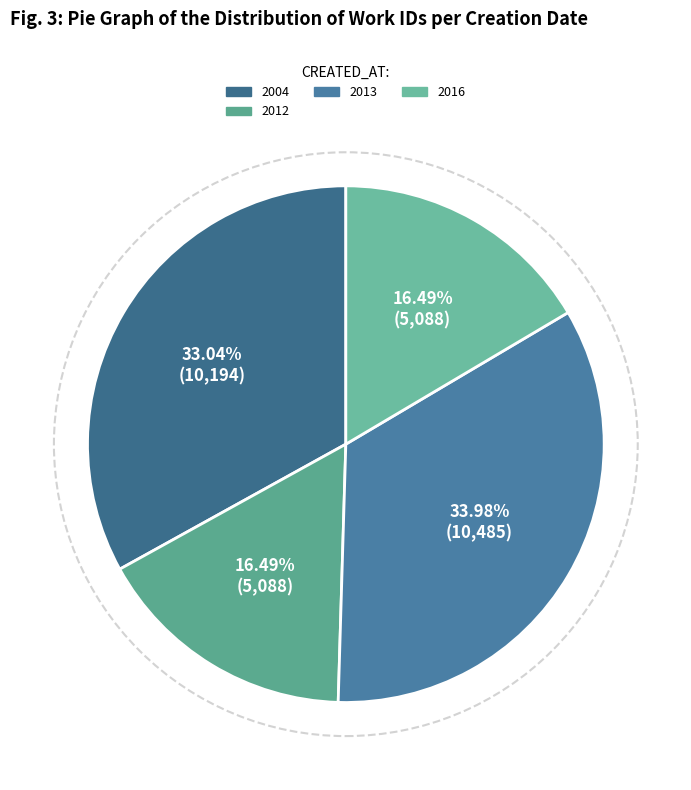

What is the largest slice in the pie chart?

2013